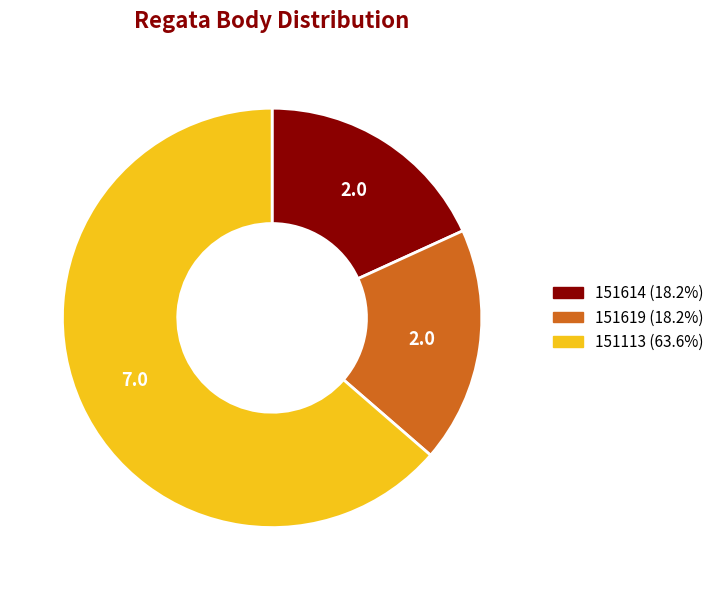

What is the largest slice in the pie chart?

151113